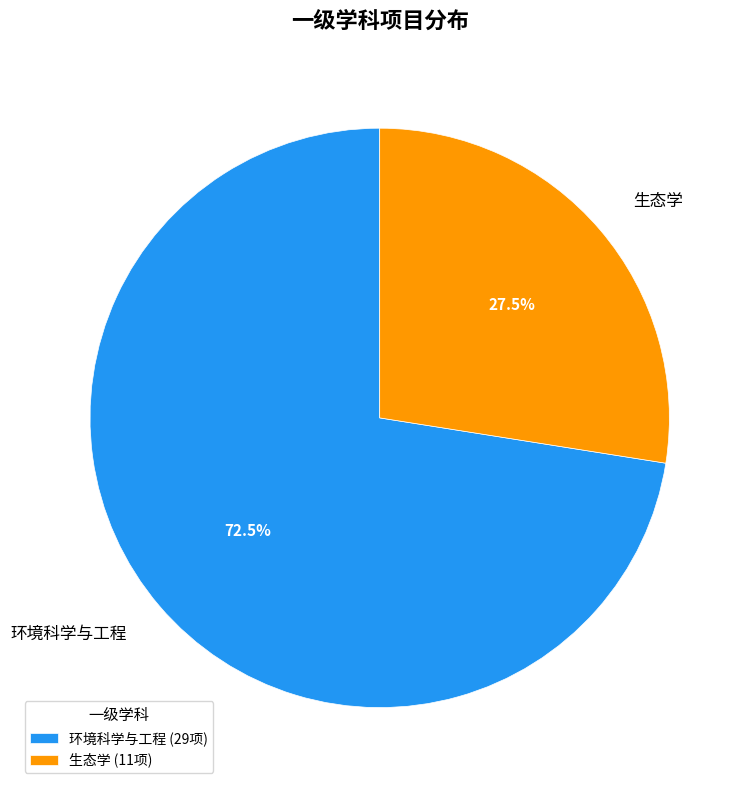

To the nearest percent, what is the combined percentage of 环境科学与工程 and 生态学?

100%